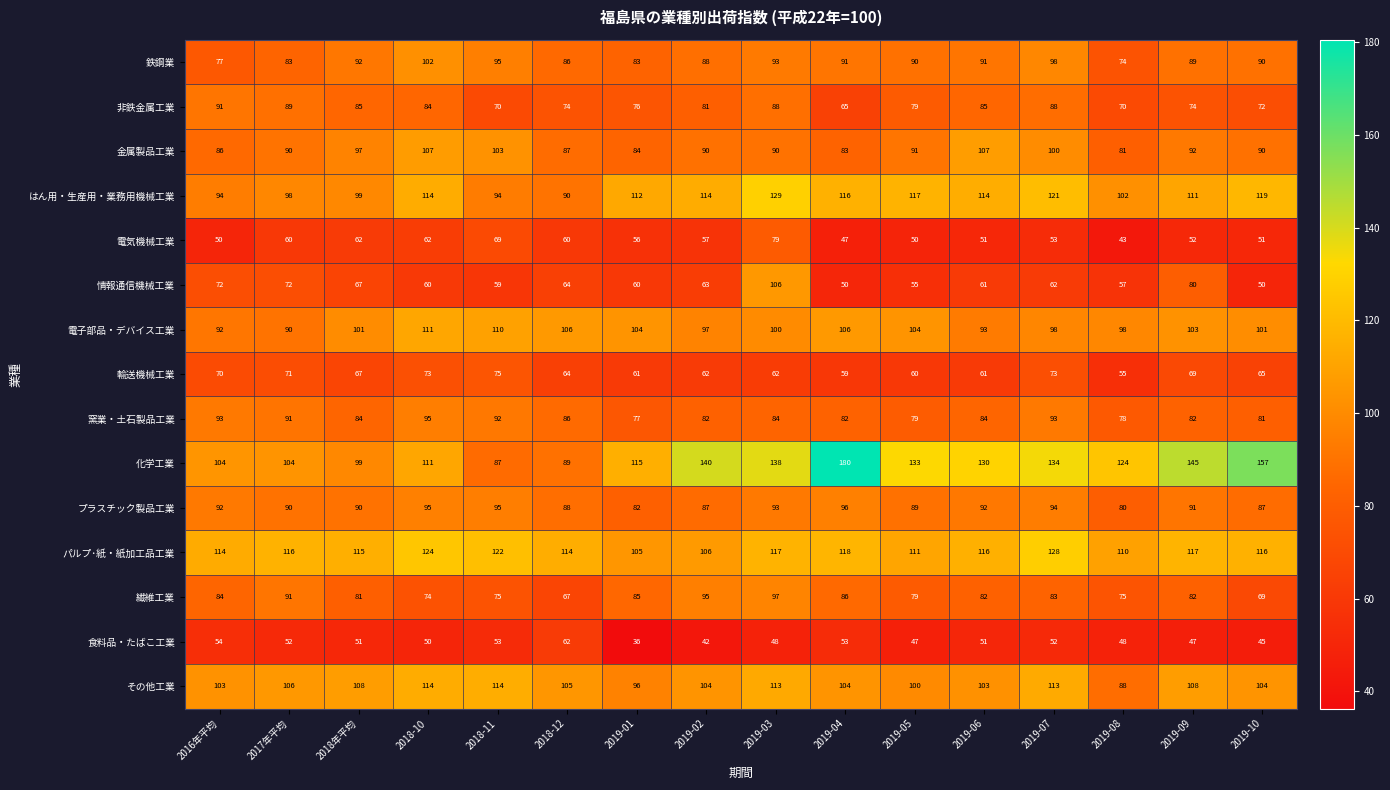

What is the total value across all series at 2018-10?

1376